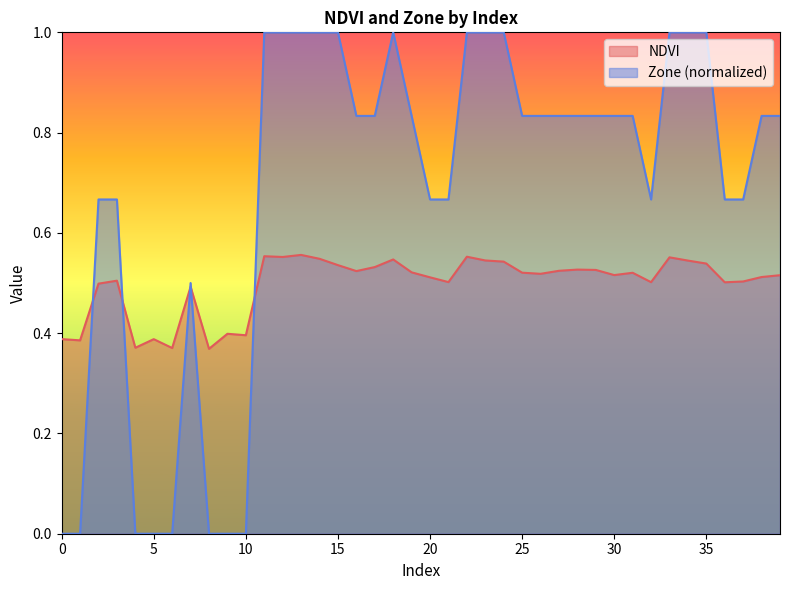

What is the difference between the highest and lowest values at 19?

0.3